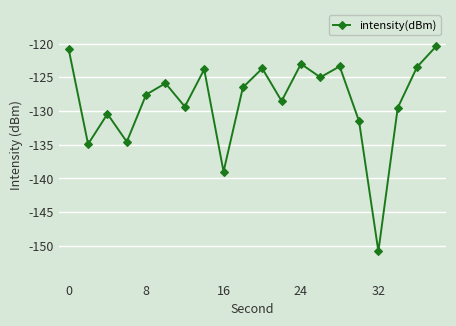

True or false: the data has more than 0 interior local peaks.

True